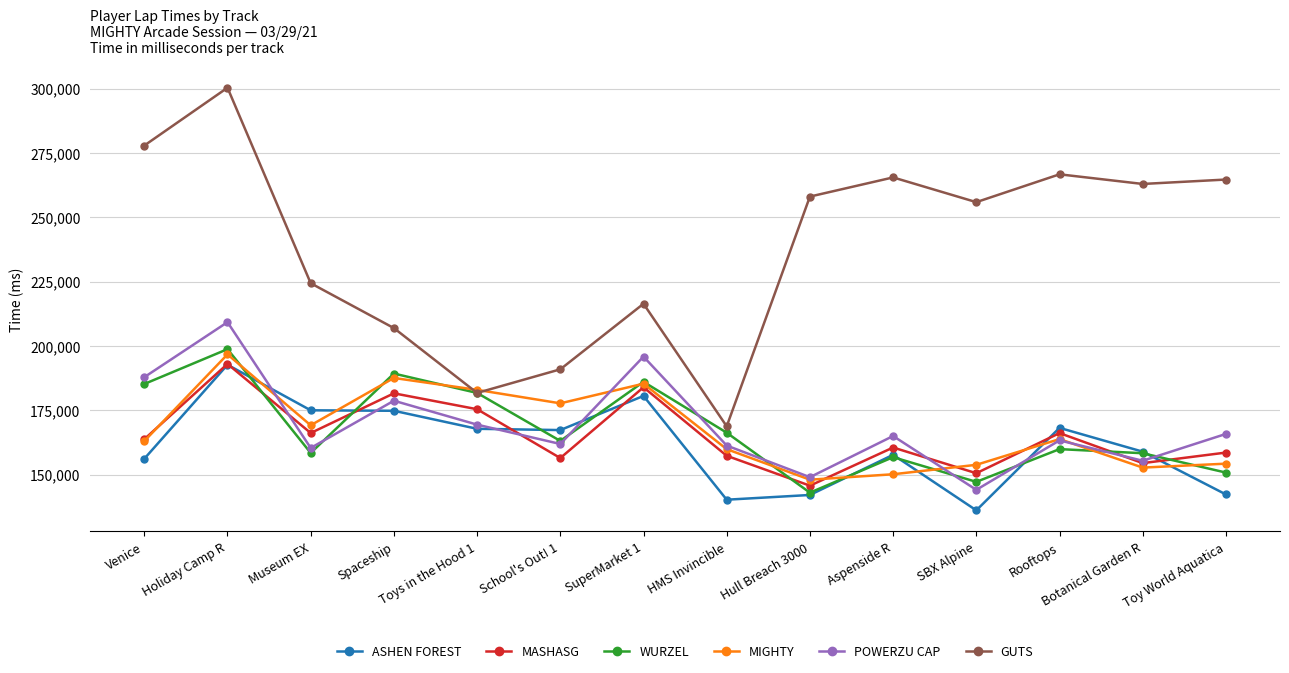

What is the value of the MASHASG point at the 2nd from the left?

192998